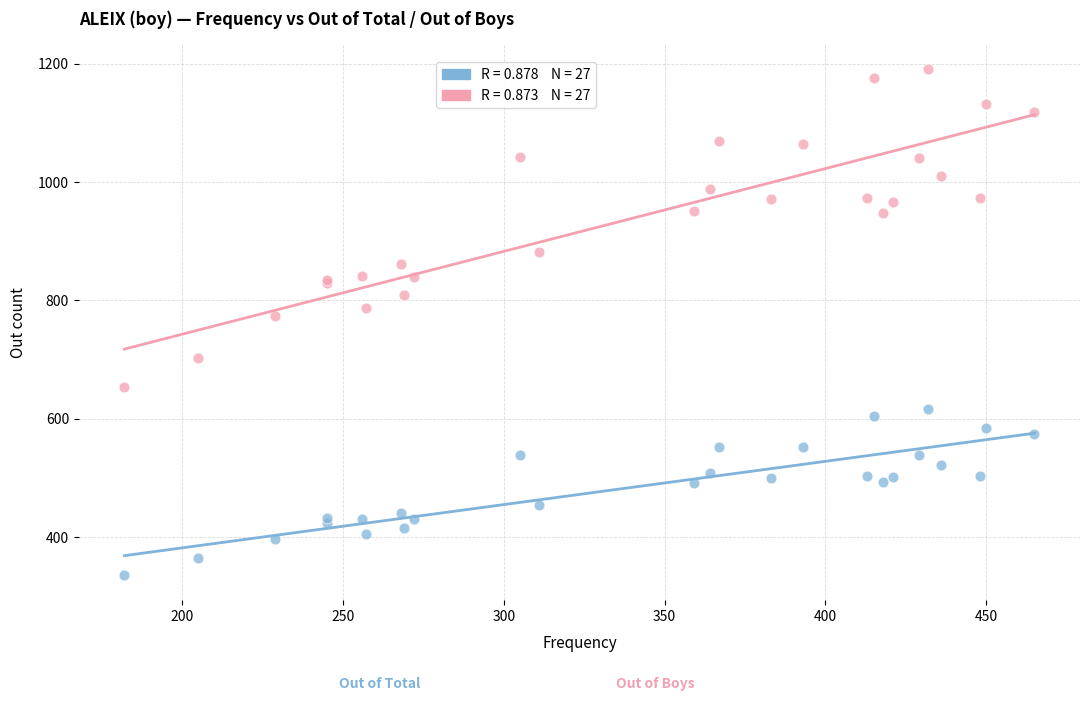

Across all series, what Y value is closest to 763?

773